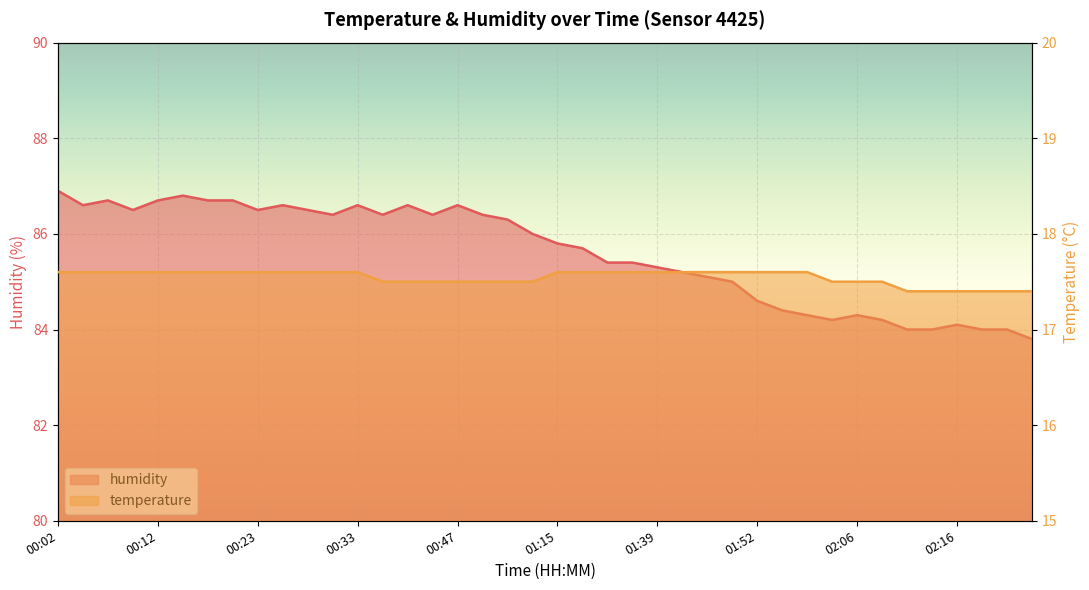

What is the lowest value of the temperature series?

17.4